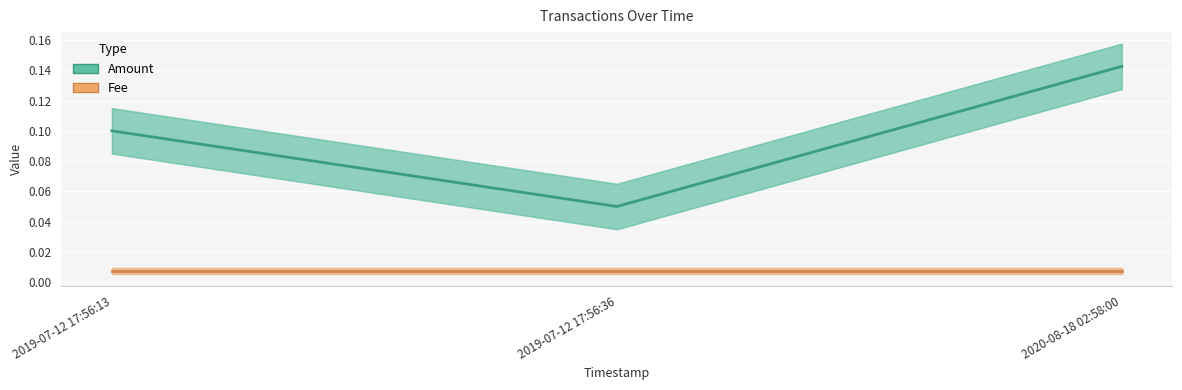

How many distinct data groups are displayed?

2